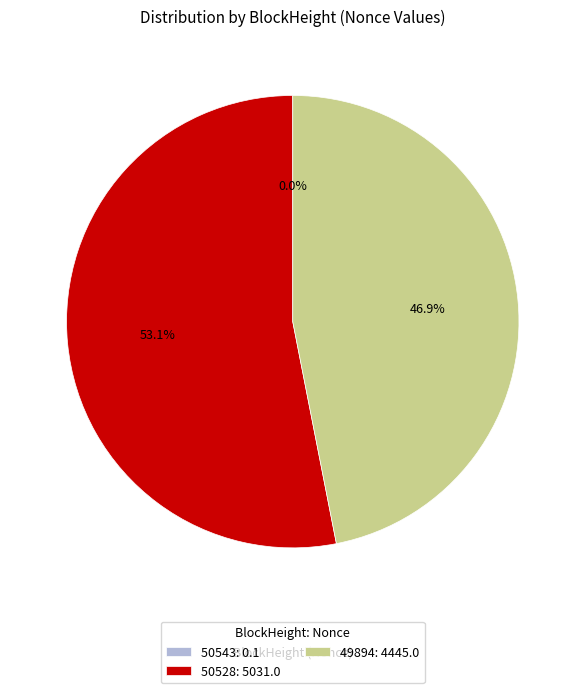

Approximately how many times larger is the value at 49894: 4445.0 compared to 50528: 5031.0?

0.9